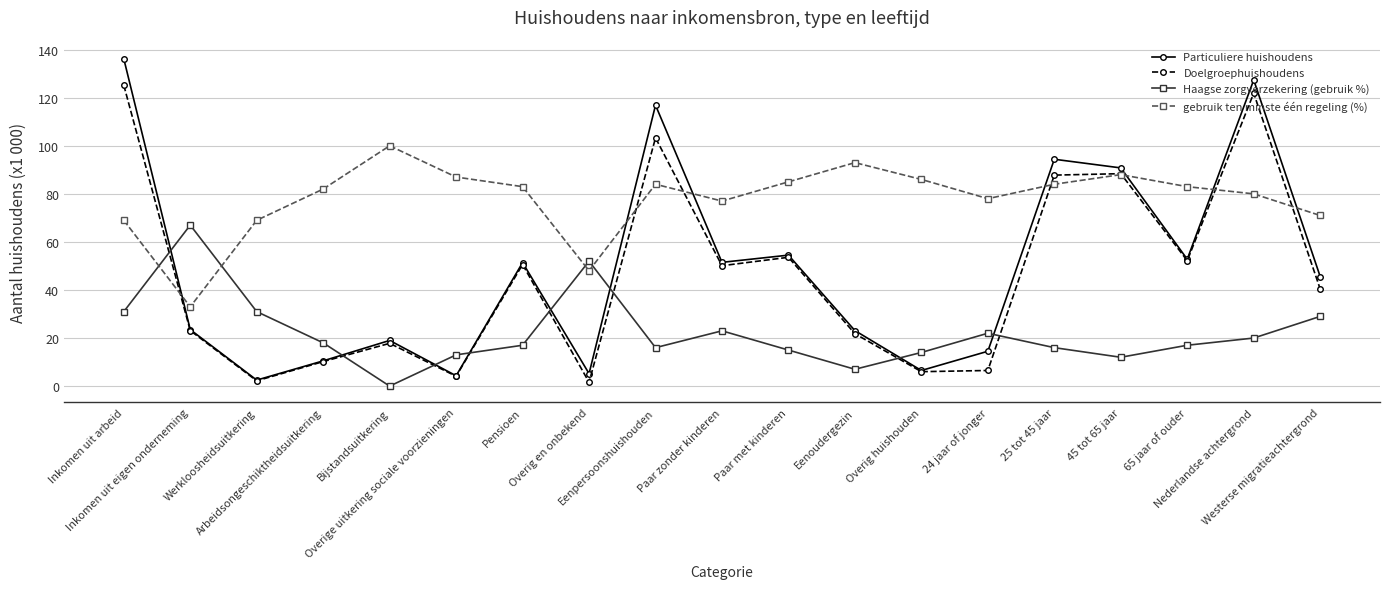

Which series has the widest spread of values?

Particuliere huishoudens